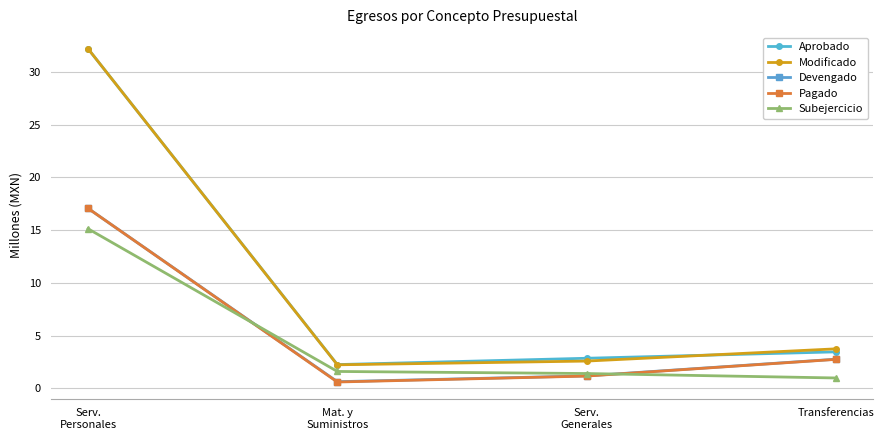

What is the difference between the maximum and second lowest values in the Pagado series?

15.9